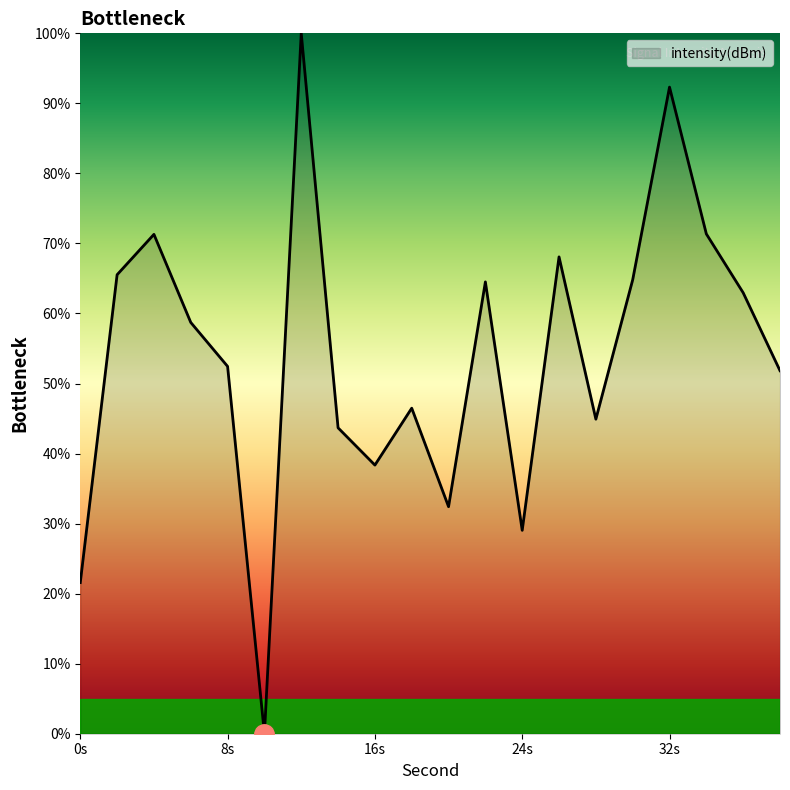

How many positive values are there?

19